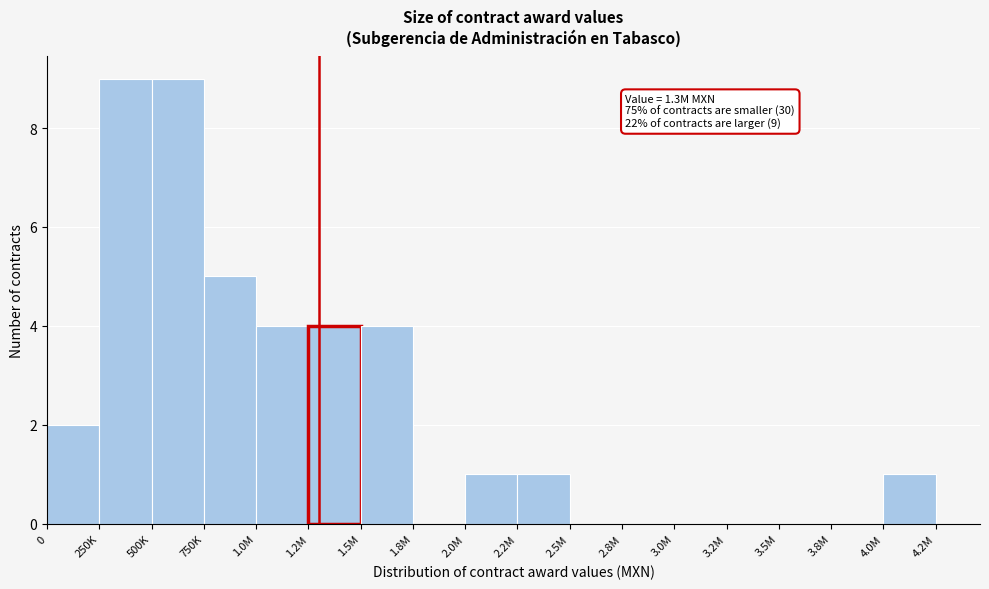

Reading left to right, transcribe all the data shown in this chart.

0=2	250K=9	500K=9	750K=5	1.0M=4	1.2M=4	1.5M=4	1.8M=0	2.0M=1	2.2M=1	2.5M=0	2.8M=0	3.0M=0	3.2M=0	3.5M=0	3.8M=0	4.0M=1